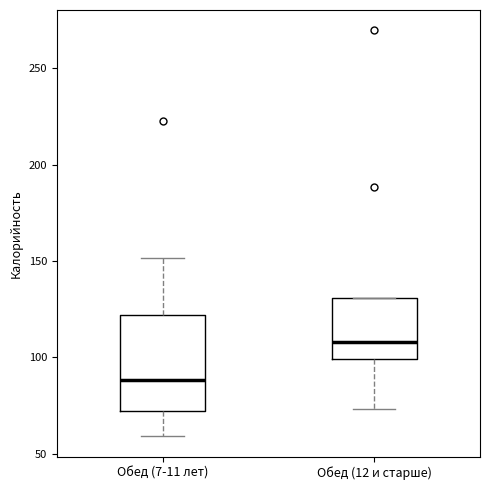

Reading left to right, read every box against the y-axis: the position of its median line, the range the box covers, and the ends of its whiskers. The values are not printed on the chart, so give them approximately, as read against the axis.

Обед (7-11 лет): median 90, box 70 to 120, whiskers 60 to 150
Обед (12 и старше): median 110, box 100 to 130, whiskers 75 to 130